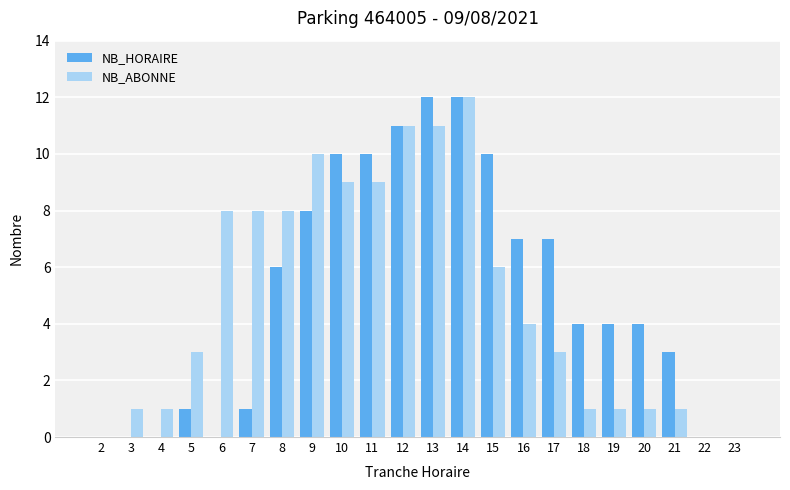

Where does the NB_ABONNE series first go above 4?

6